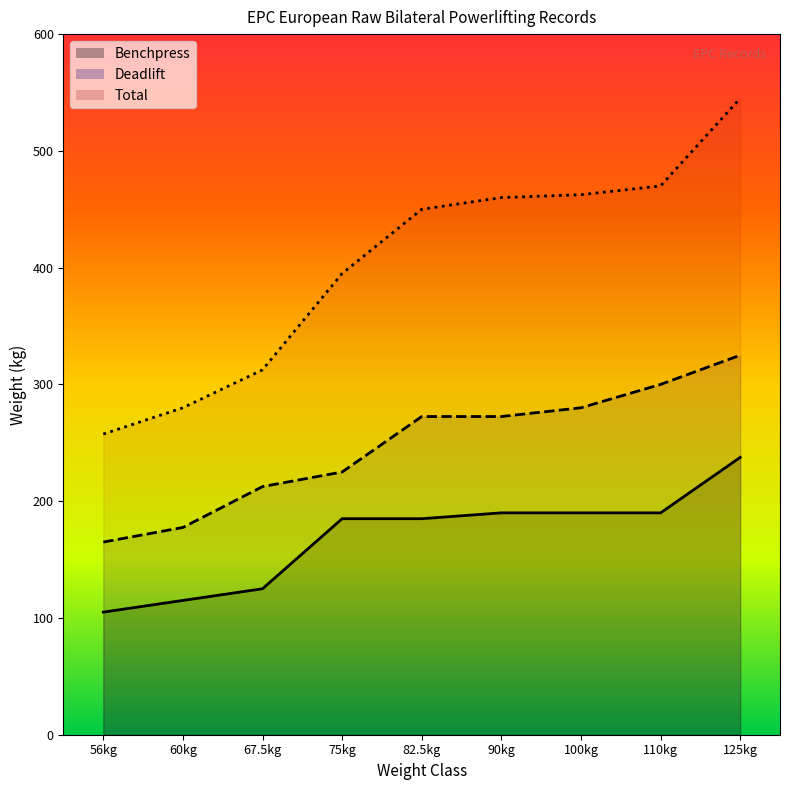

What value does the Total series have at 100kg?

462.5